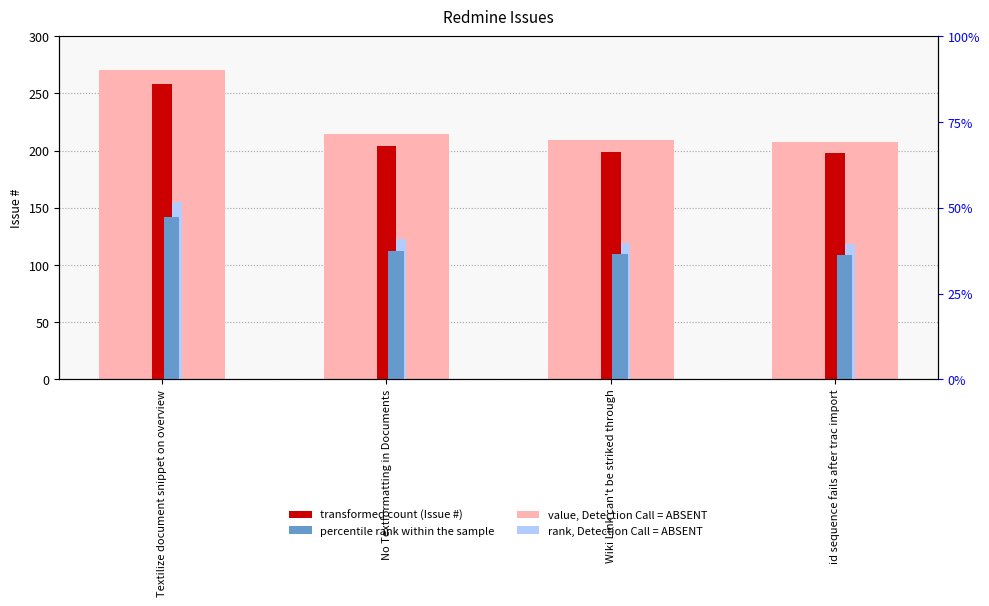

What is the value of the transformed count (Issue #) bar at the 2nd from the left?

204.0